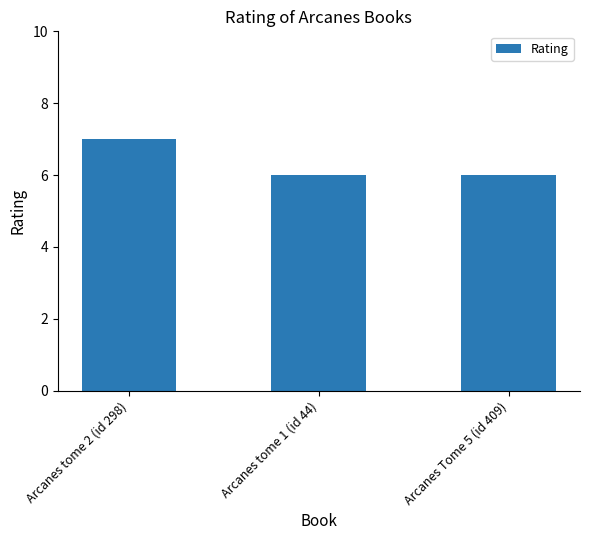

Is it true that the value at Arcanes Tome 5 (id 409) is 6?

True